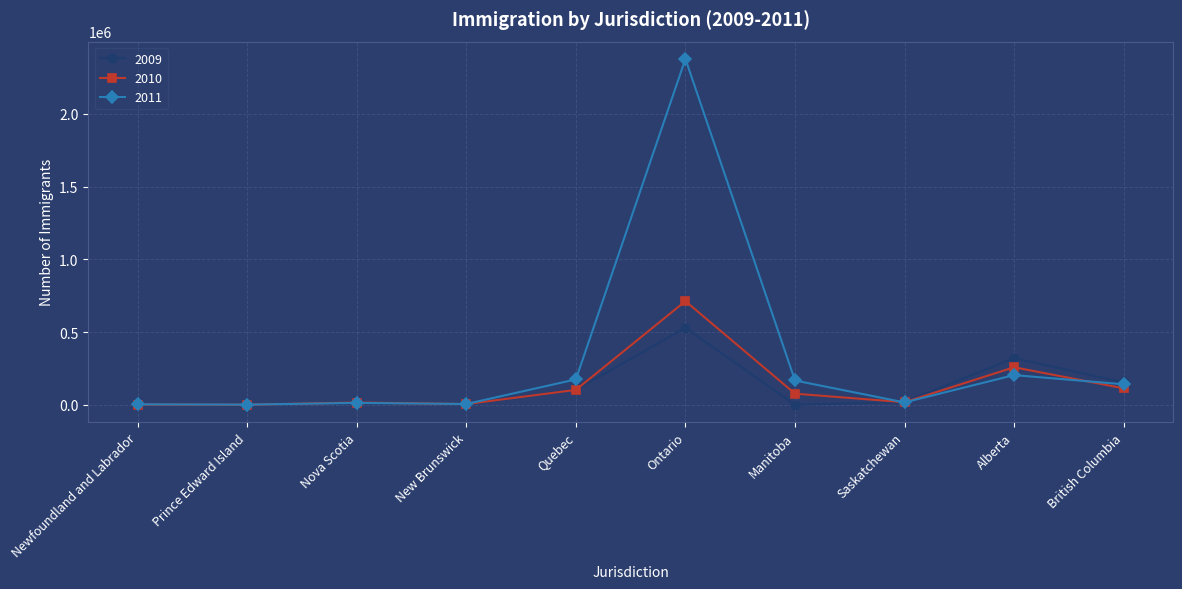

True or false: 2009 has a value of 0 at Manitoba.

True